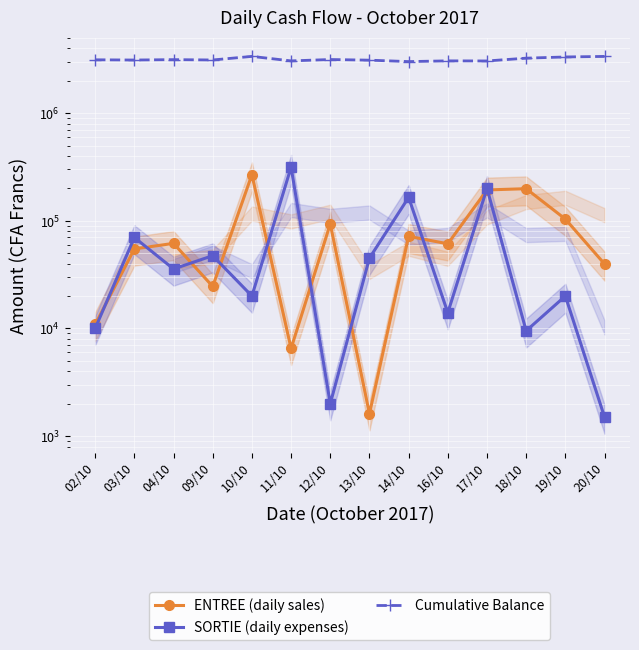

What is the lowest value of the SORTIE (daily expenses) series?

1500